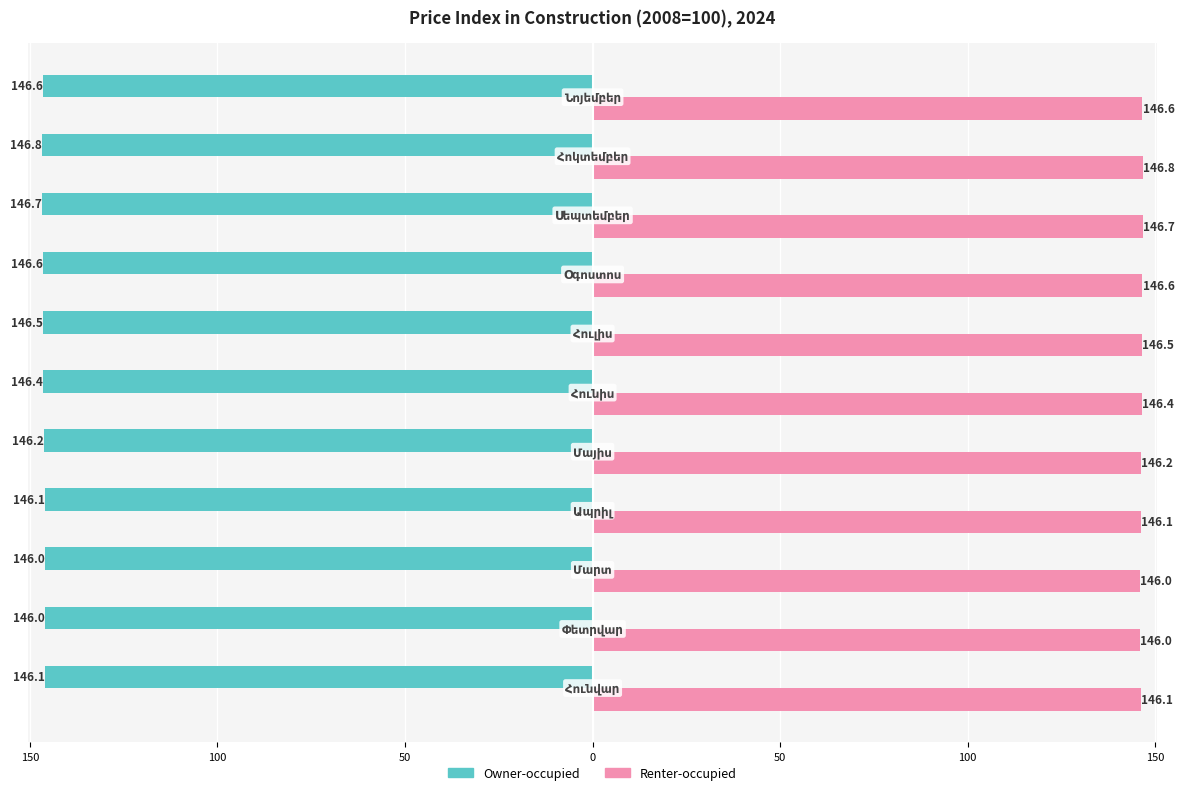

What are all the series names shown in the legend?

Owner-occupied, Renter-occupied